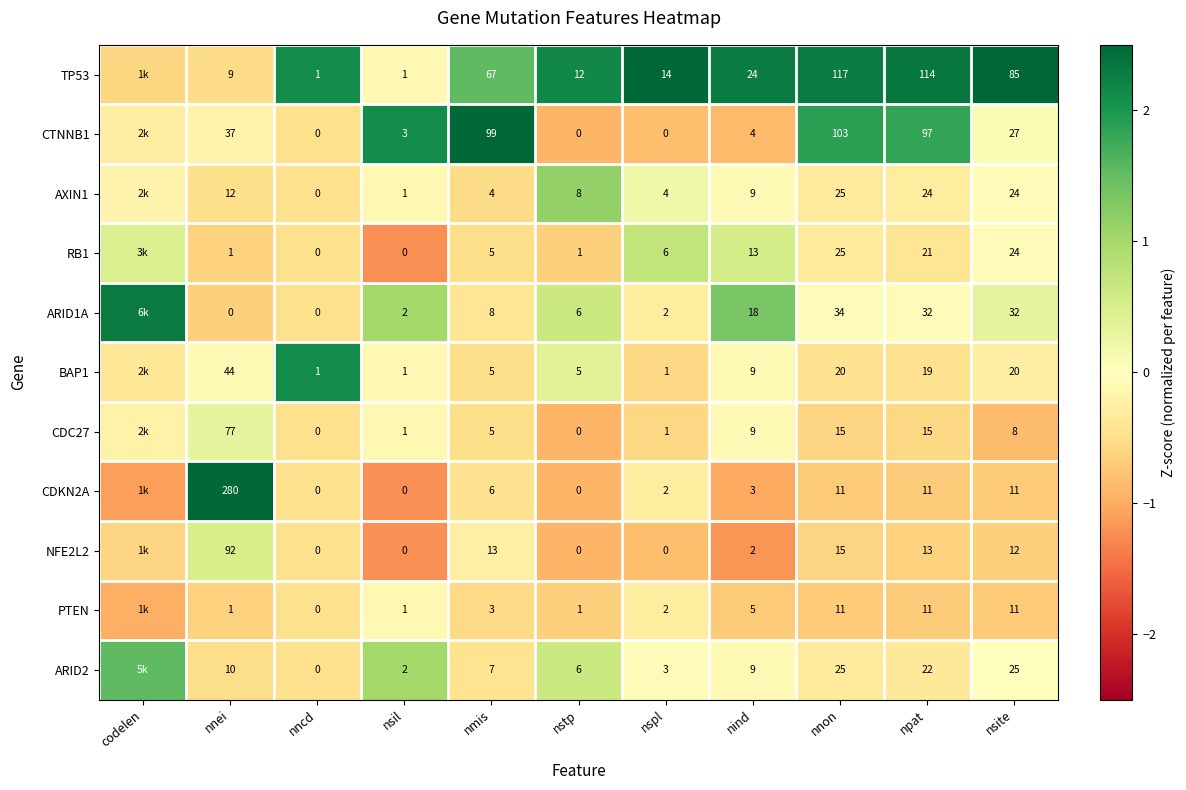

Is the value of ARID2 at nspl greater than the value of AXIN1 at nmis?

No